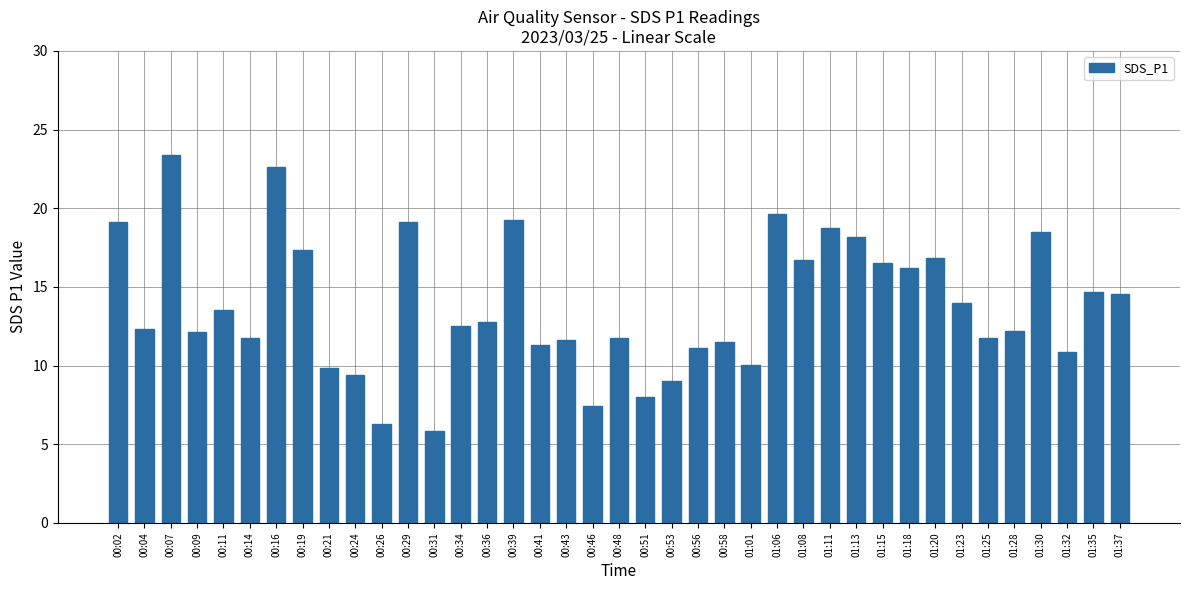

What is the label of the 8th bar from the left?

00:19